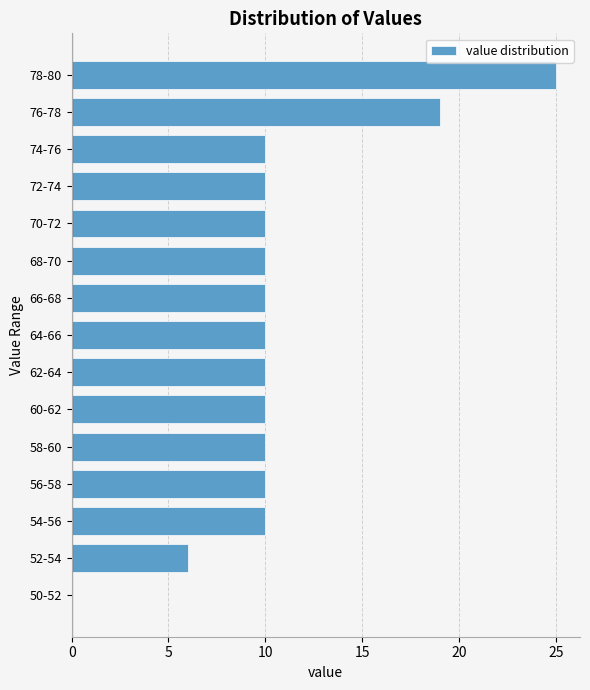

Reading top to bottom, list all the values displayed in this chart.

78-80=25	76-78=19	74-76=10	72-74=10	70-72=10	68-70=10	66-68=10	64-66=10	62-64=10	60-62=10	58-60=10	56-58=10	54-56=10	52-54=6	50-52=0